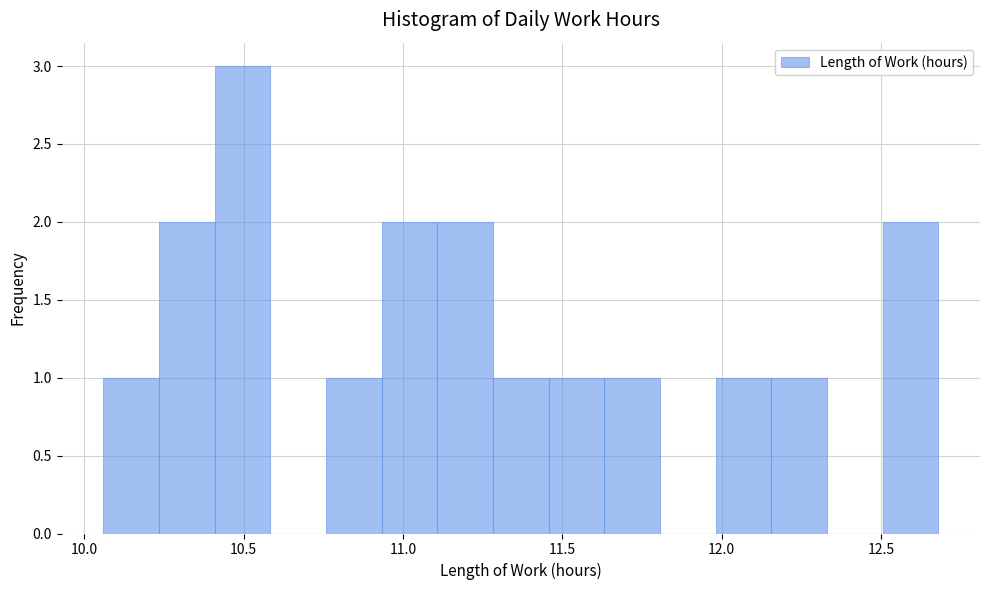

Around what value on the x-axis is the tallest bar? Give the approximate position of its centre, as read against the axis.

10.50